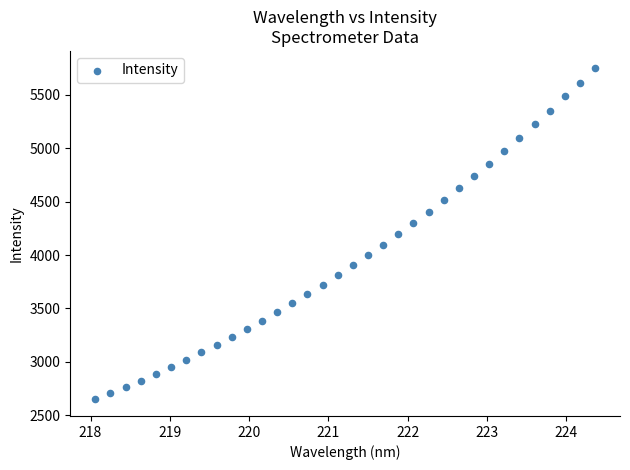

What is the range of X values (max minus min)?

6.3